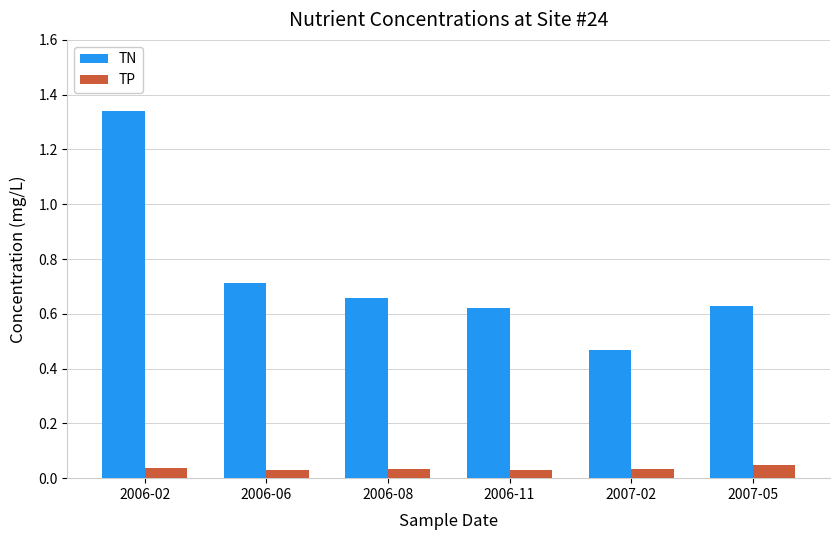

Is it true that TN equals 2.1 at 2006-02?

False